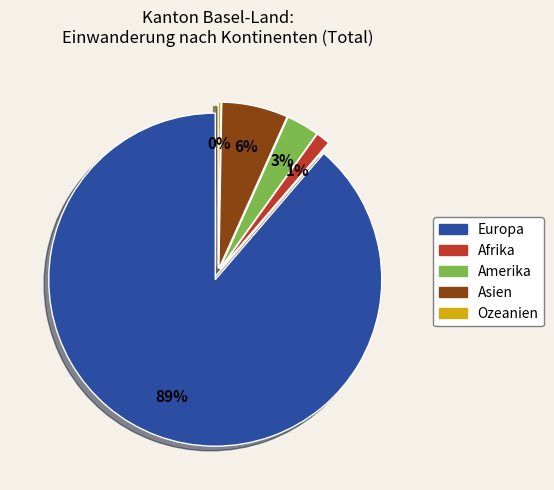

Which slice represents more than half of the pie?

Europa